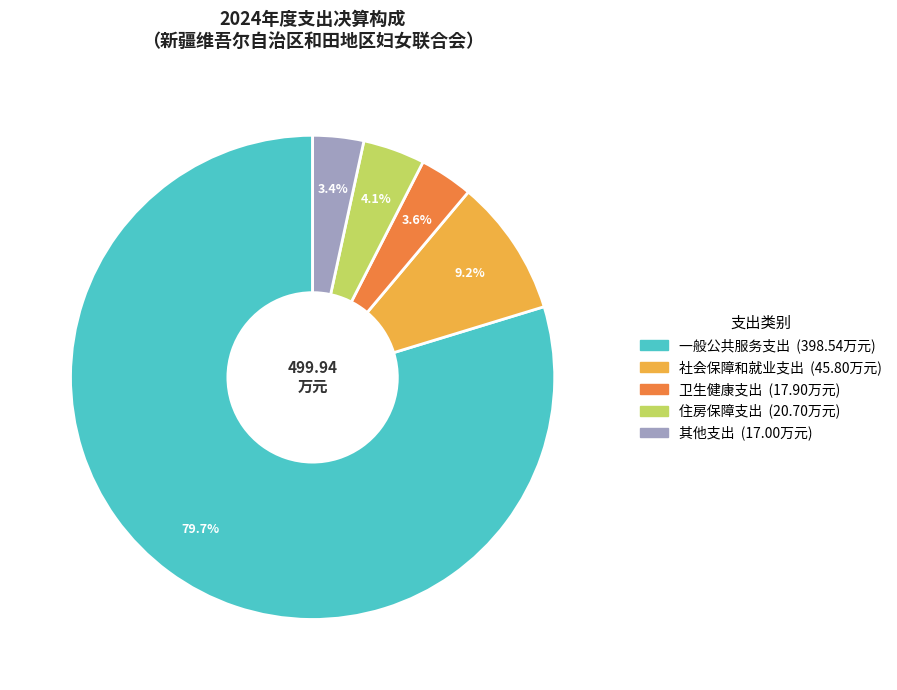

Is 一般公共服务支出 the majority of the pie?

Yes